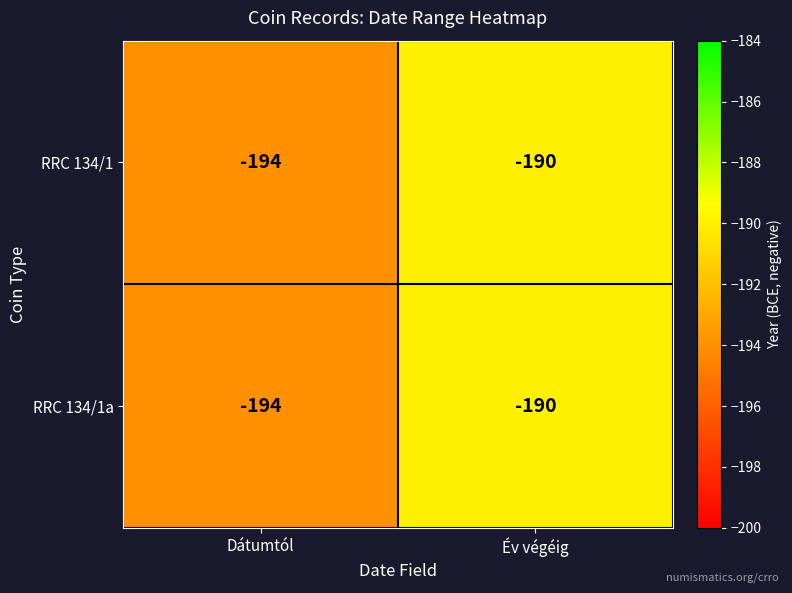

How many data points does each series have?

2